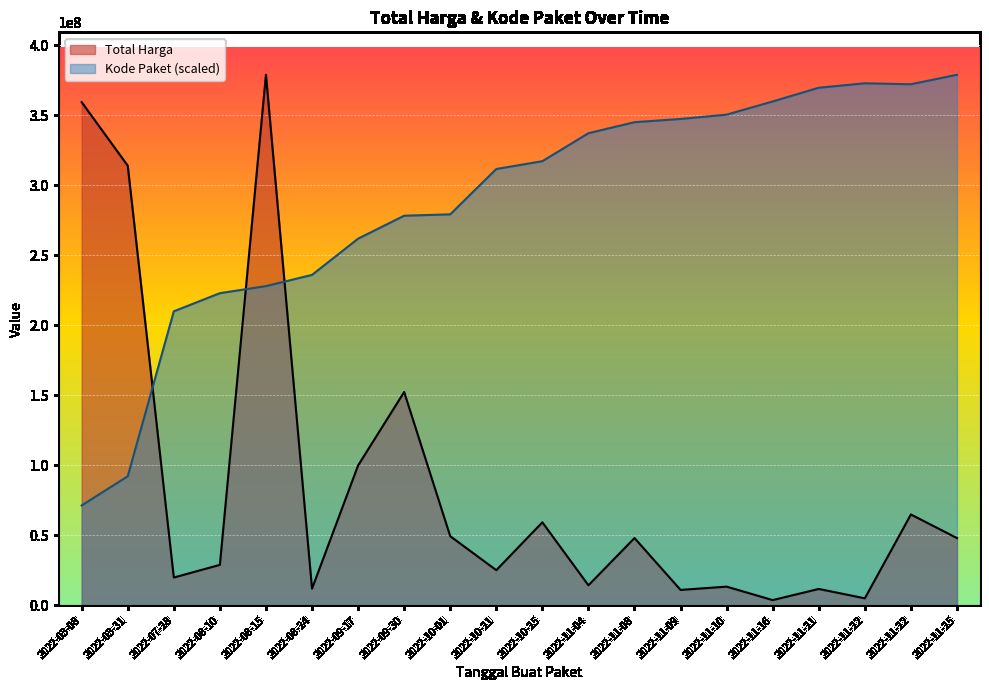

How many interior local peaks does the Total Harga series have?

7